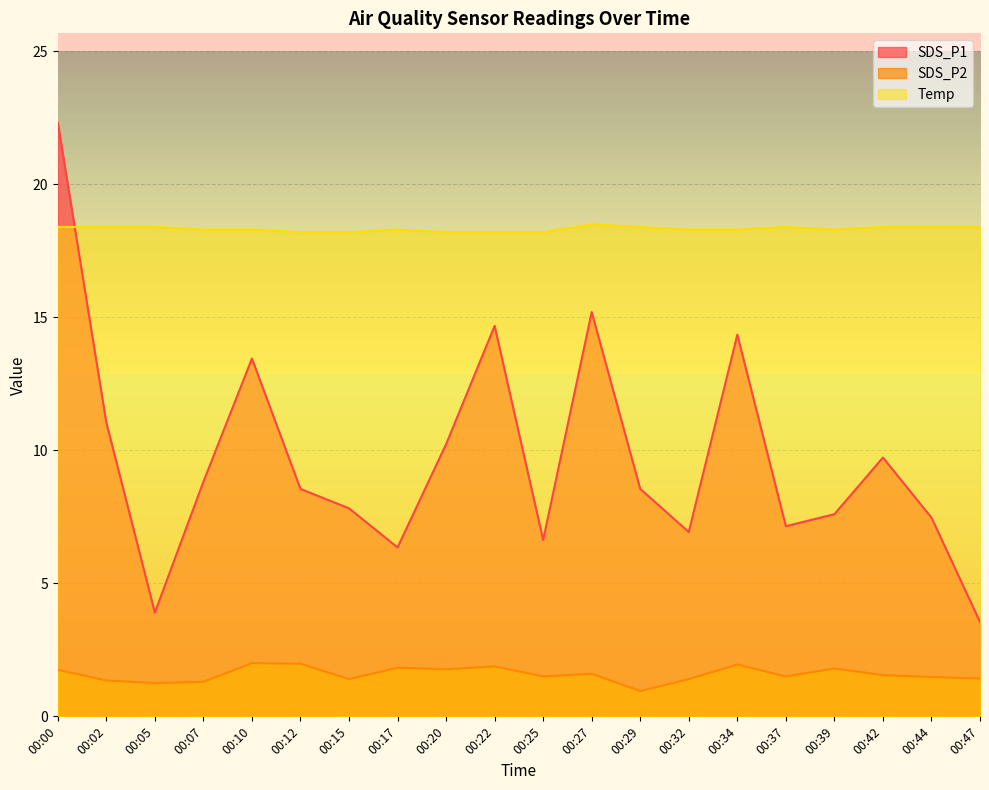

Is it true that SDS_P1 equals 24.1 at 00:22?

False